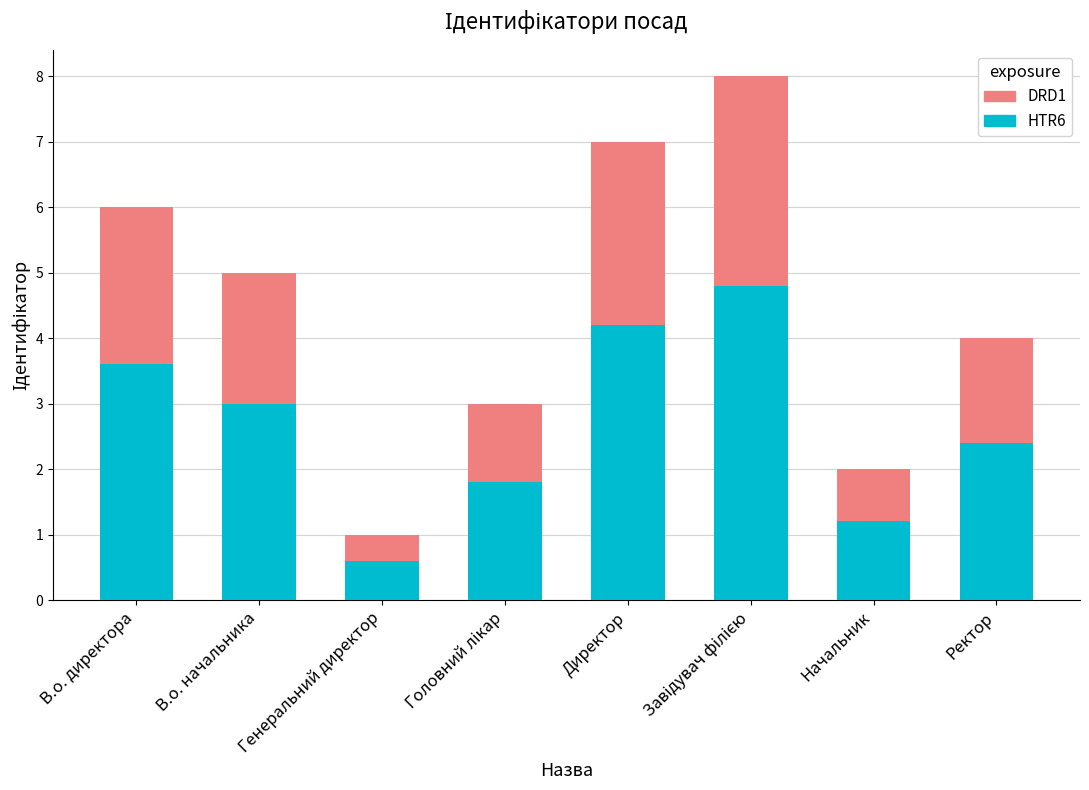

What is the total value across all series at Генеральний директор?

1.0